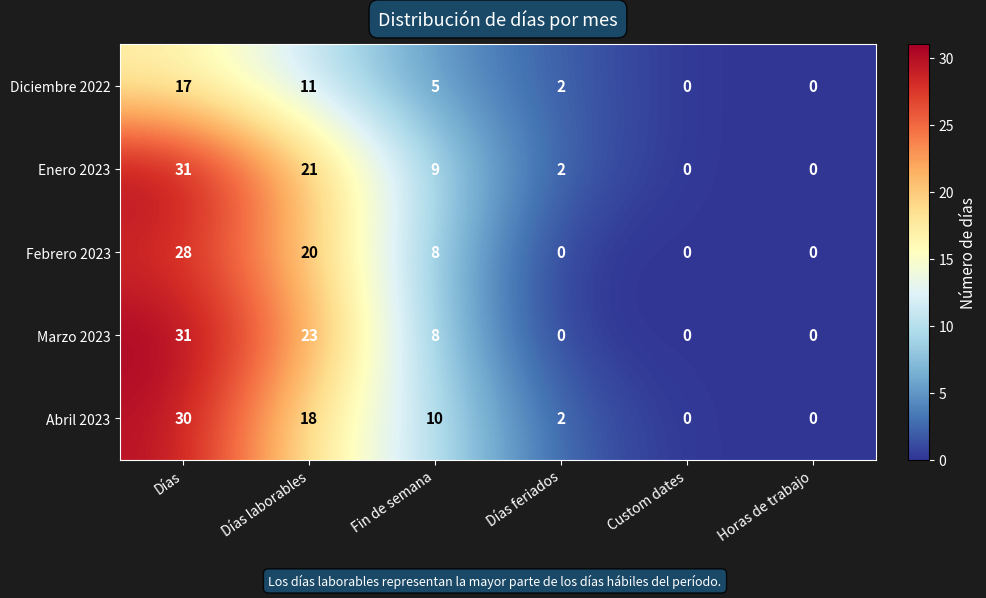

Where does the Abril 2023 series first go above 10?

Días